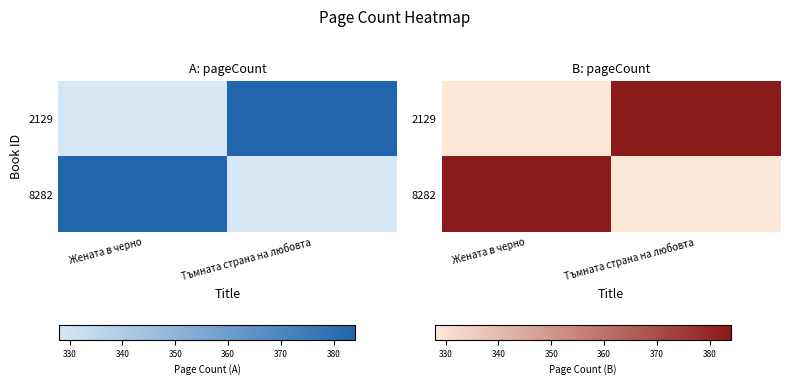

How many values in the 8282 series are below 384?

1